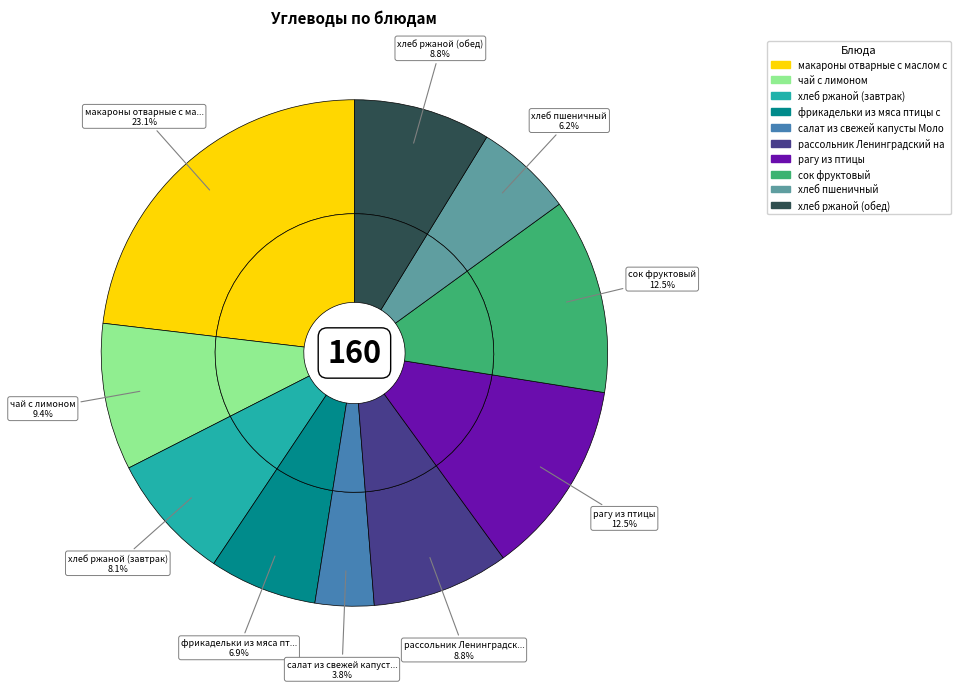

How many segments does this pie chart have?

10